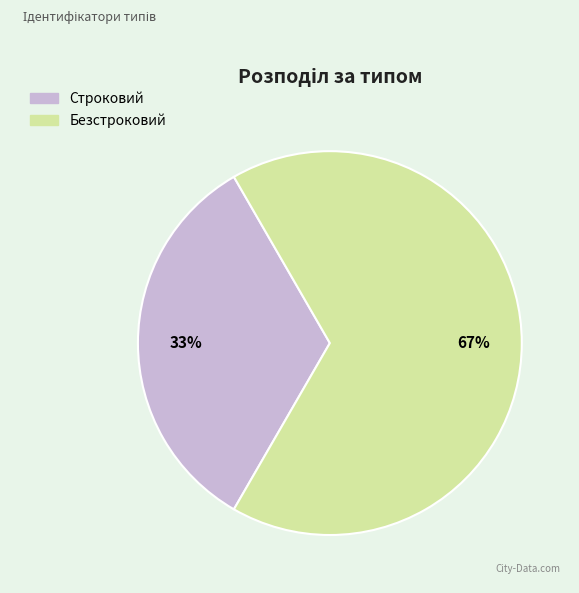

Rank the categories by value from lowest to highest.

Строковий, Безстроковий